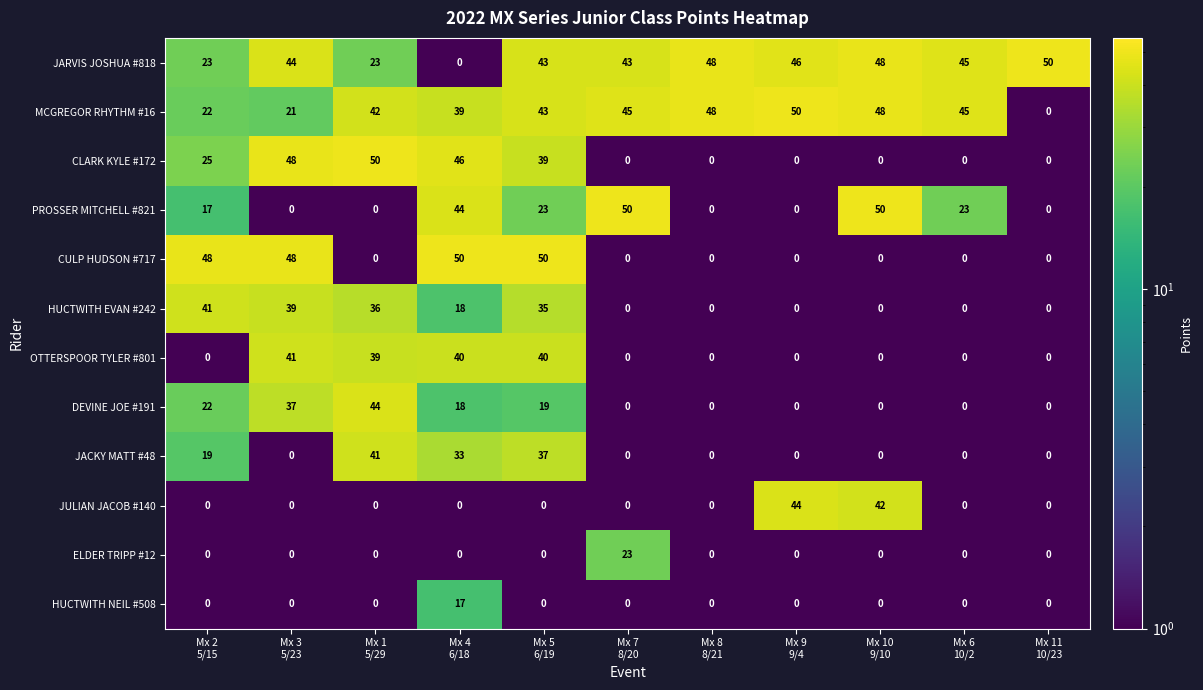

What is the average value of the MCGREGOR RHYTHM #16 series?

37